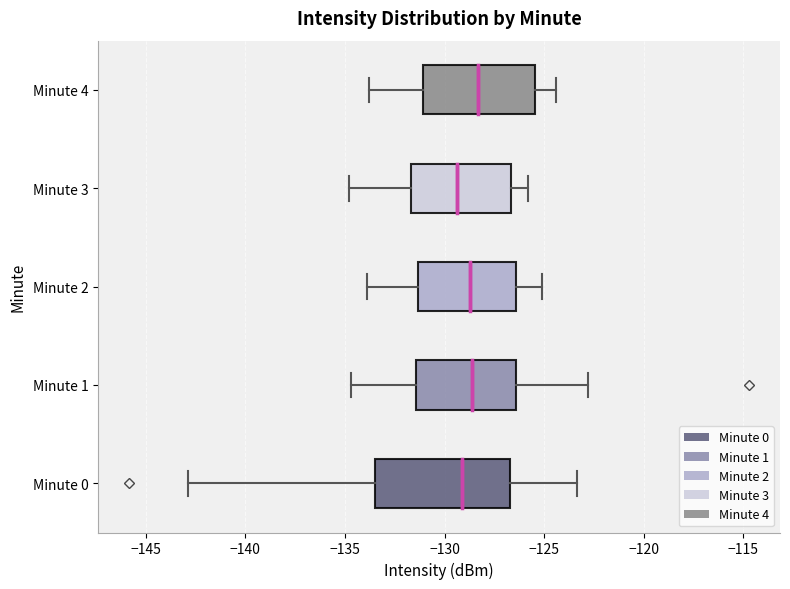

Reading bottom to top, transcribe this box plot: for each box, give where its median line is, the range the box spans, and where its two whiskers end, as read against the x-axis. The values are not printed on the chart, so give them approximately, as read against the axis.

Minute 0: median -129.0, box -133.5 to -126.5, whiskers -143.0 to -123.5
Minute 1: median -128.5, box -131.5 to -126.5, whiskers -134.5 to -123.0
Minute 2: median -128.5, box -131.5 to -126.5, whiskers -134.0 to -125.0
Minute 3: median -129.5, box -131.5 to -126.5, whiskers -135.0 to -126.0
Minute 4: median -128.5, box -131.0 to -125.5, whiskers -134.0 to -124.5